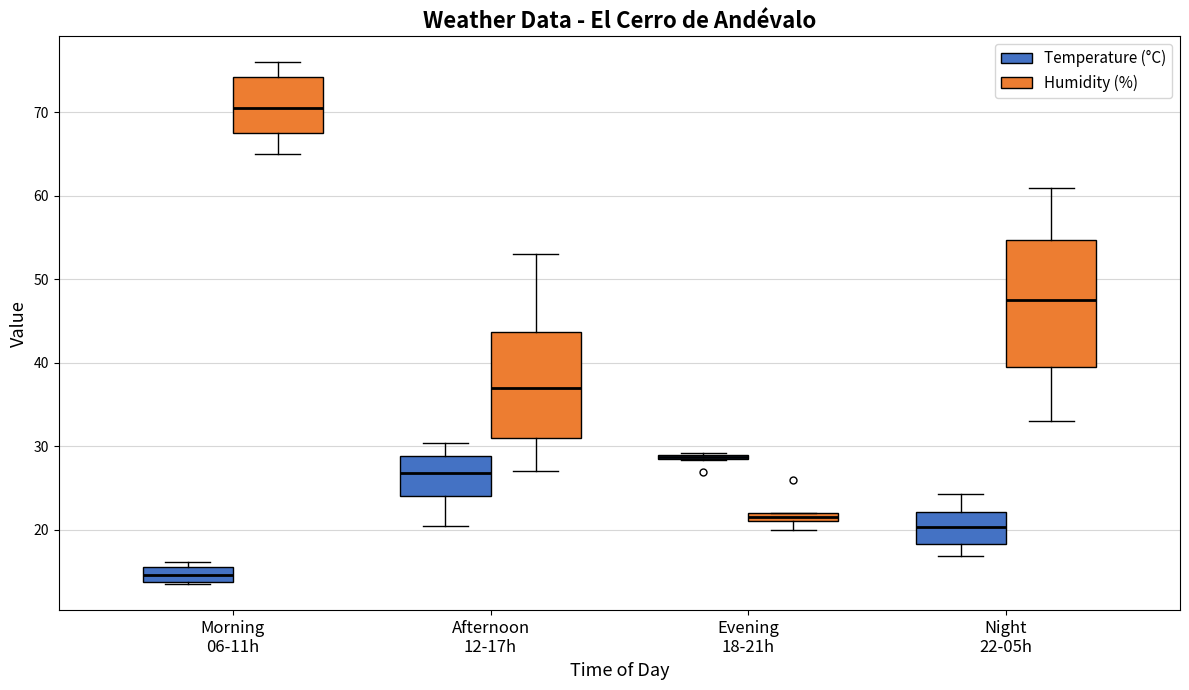

Which box is the tallest, from its lower edge to its upper edge?

Night 22-05h (Humidity (%))